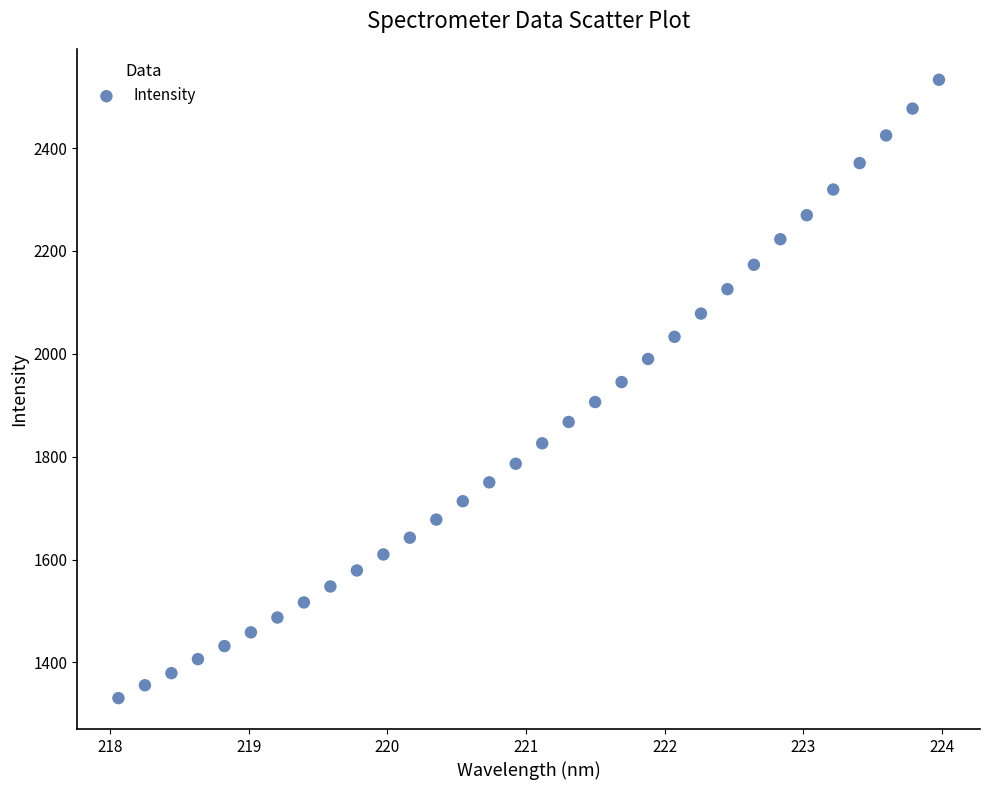

What is the range of Y values (max minus min)?

1202.1